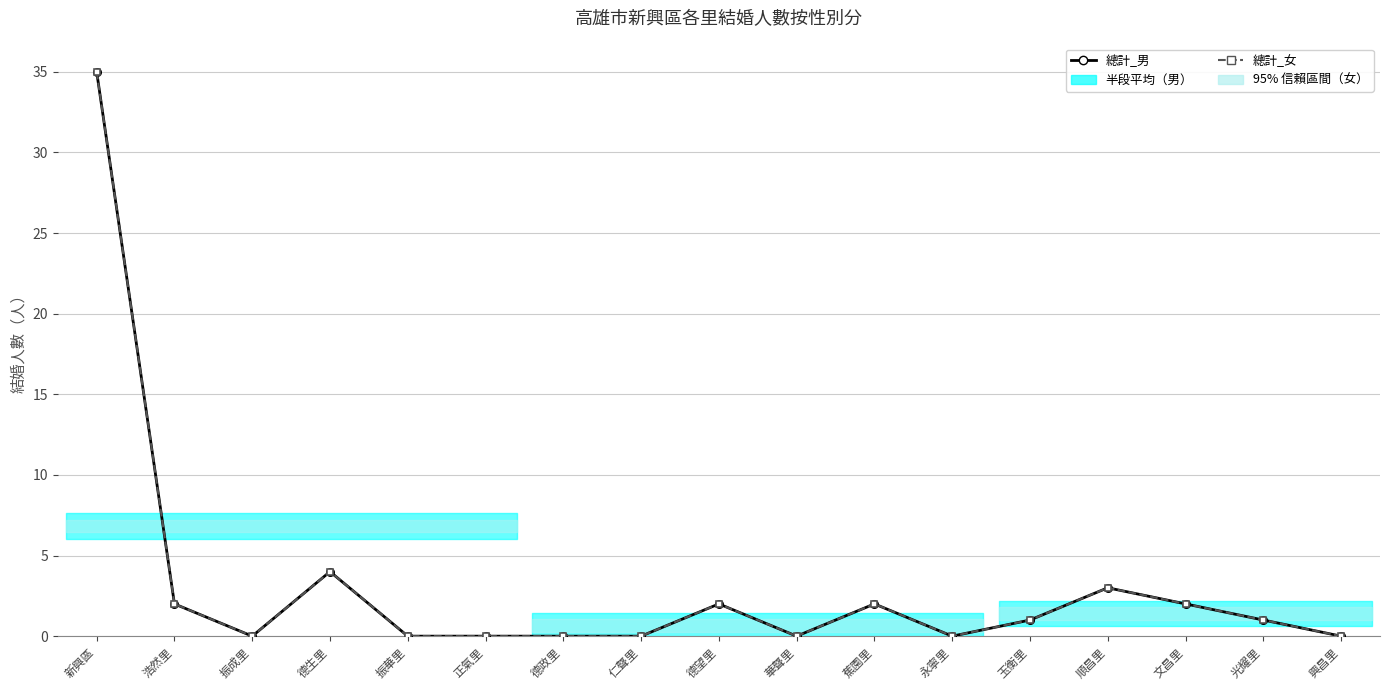

What is the sum of all 總計_男 values?

52